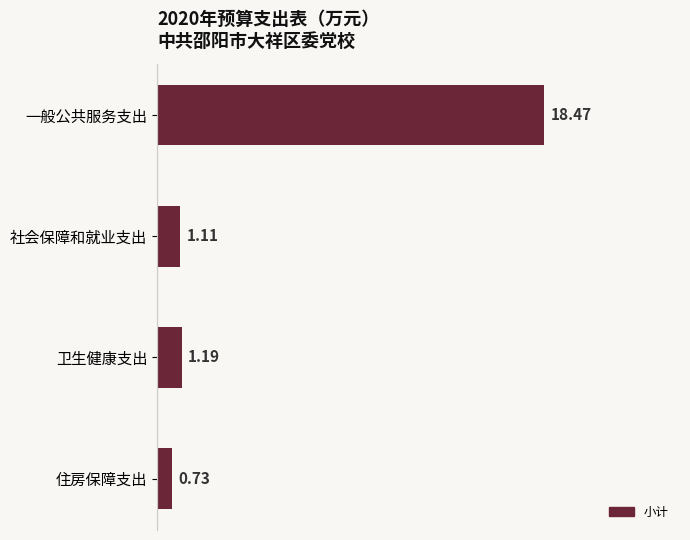

Rank the categories by value from lowest to highest.

住房保障支出, 社会保障和就业支出, 卫生健康支出, 一般公共服务支出